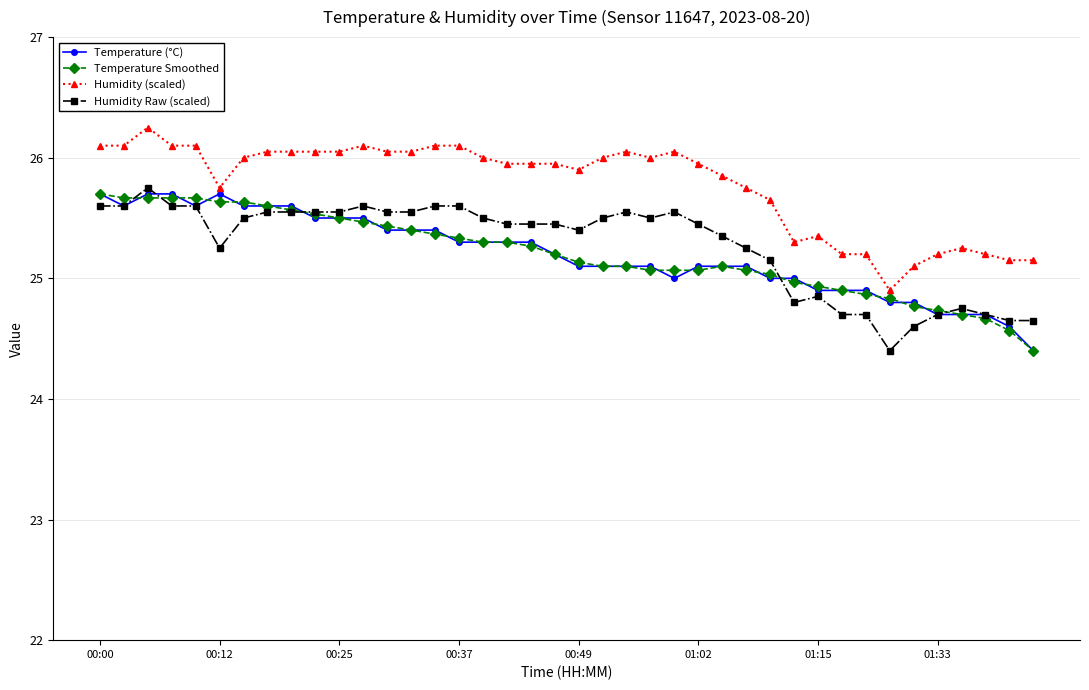

What are all the series names shown in the legend?

Temperature (°C), Temperature Smoothed, Humidity (scaled), Humidity Raw (scaled)